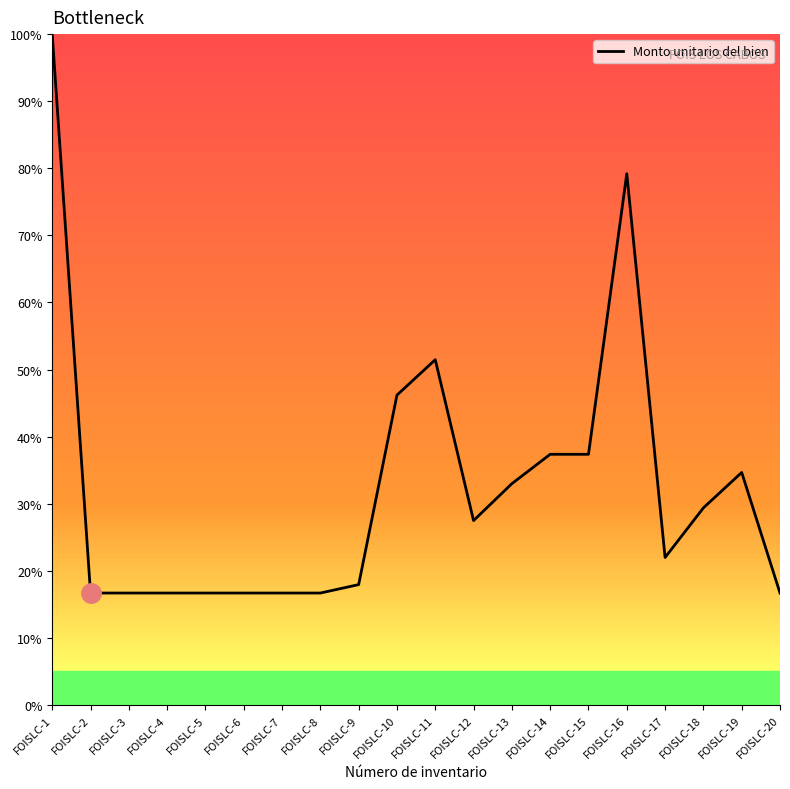

Where does the data first go above 27?

FOISLC-1